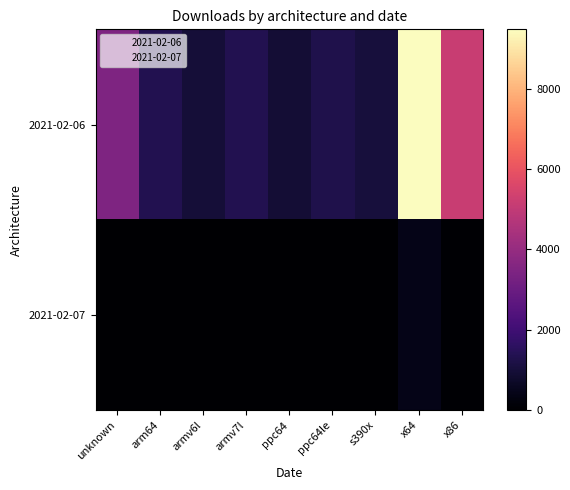

What is the spread (max minus min) of values at x64?

9033